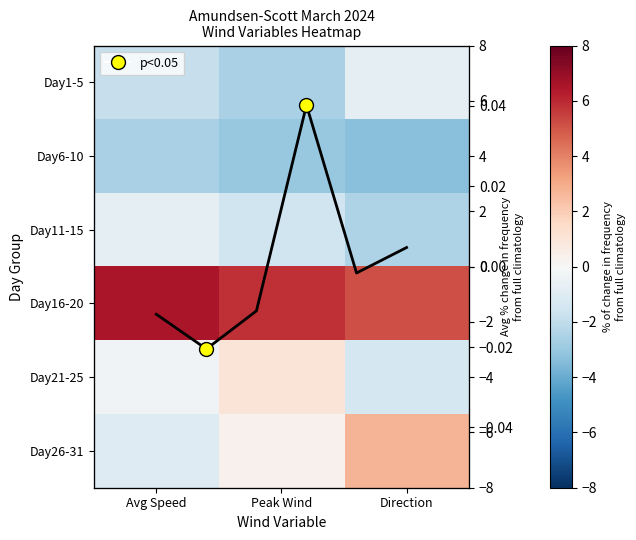

Between Peak Wind and Avg Speed, which is larger?

Avg Speed